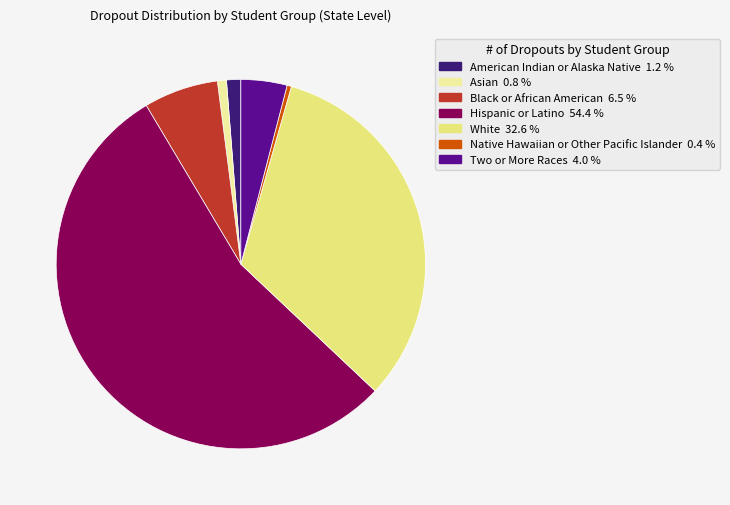

To the nearest percent, what is the difference between the Two or More Races and White slice percentages?

29%